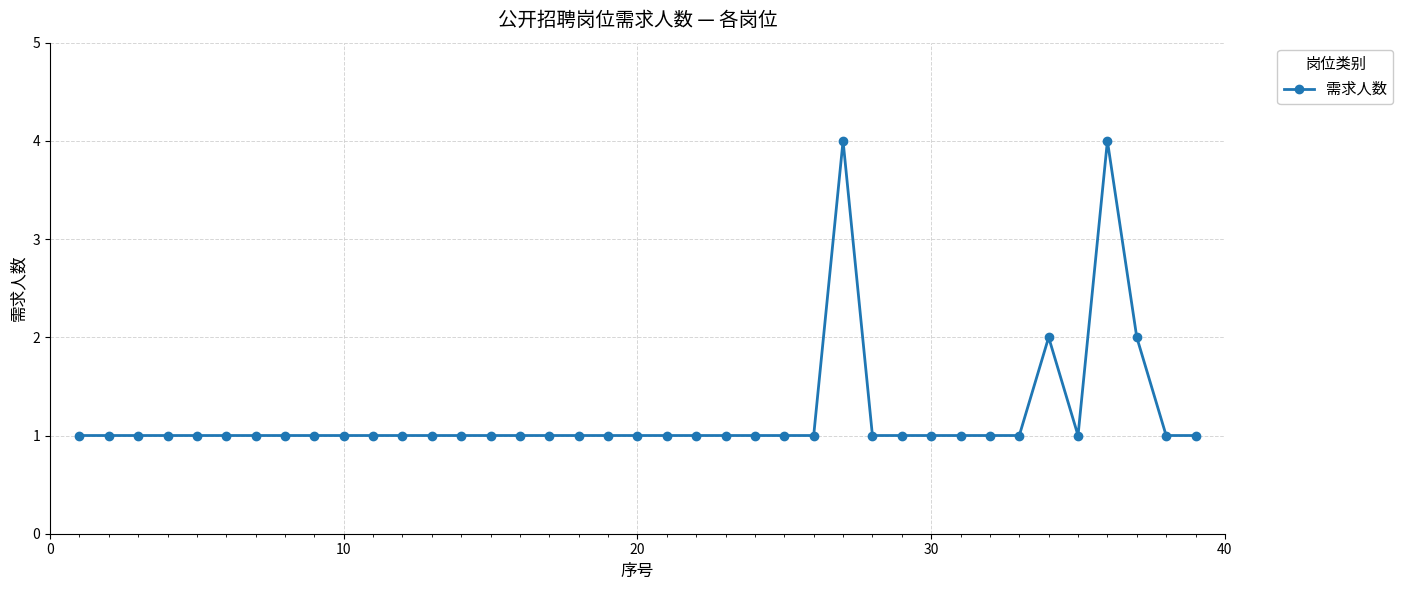

What is the value of the 18th point from the left?

1